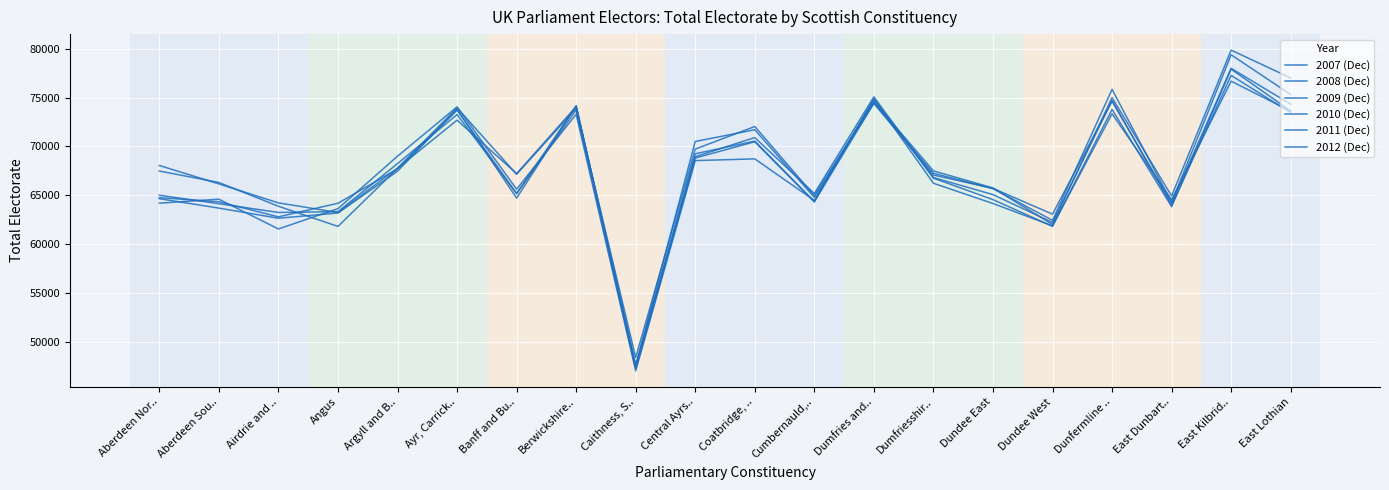

What is the minimum value shown in the chart?

47028